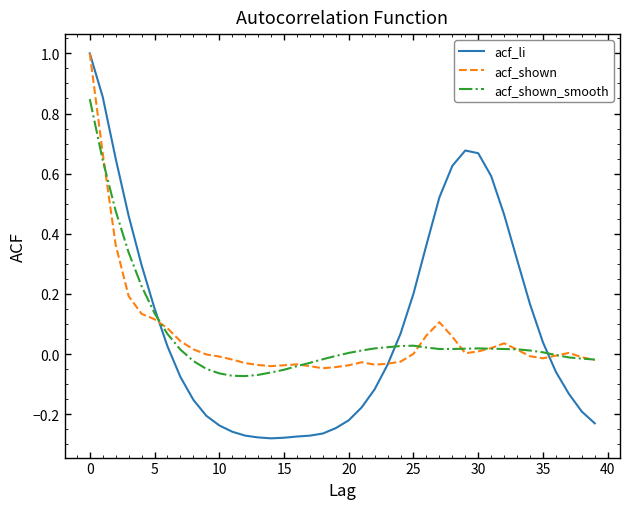

Which series has the widest spread of values?

acf_li